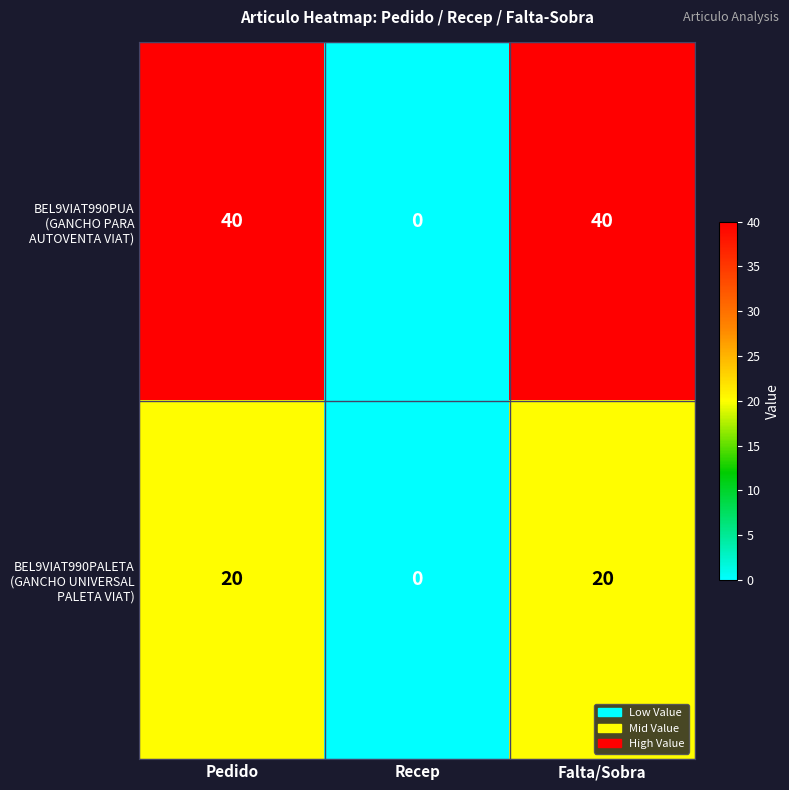

At which category does the chart reach its minimum across all series?

Recep